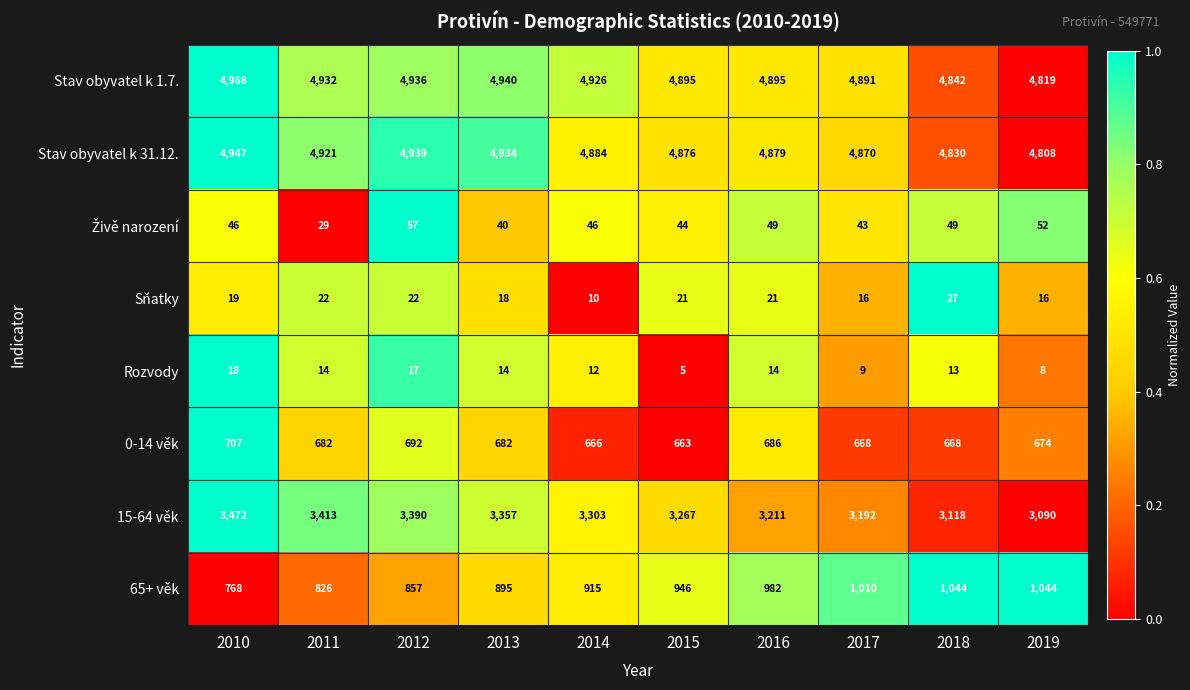

What is the difference between the highest and lowest values at 2016?

4881